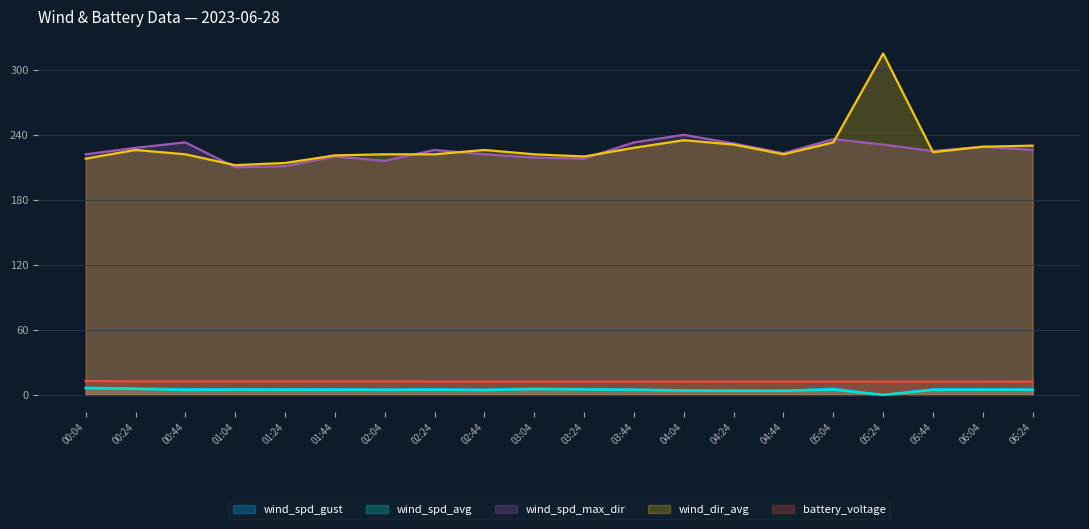

Which category has the highest value in the wind_spd_avg series?

00:04